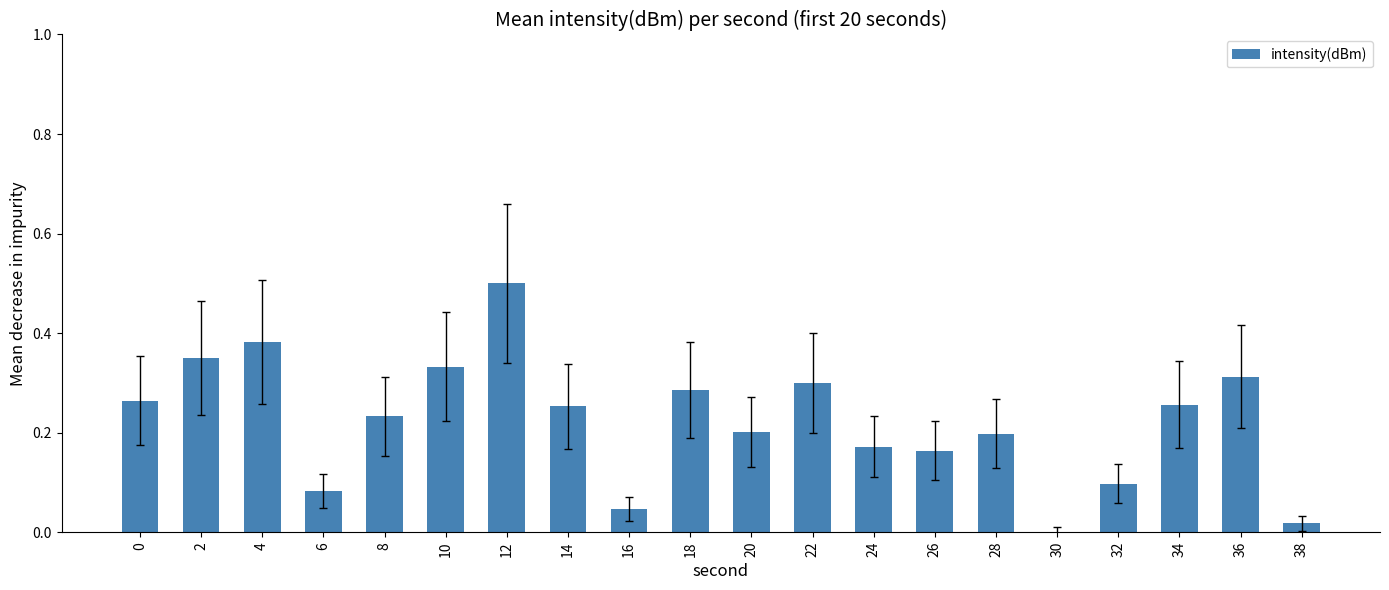

The chart shows a value of 0.0 at 16. True or false?

True